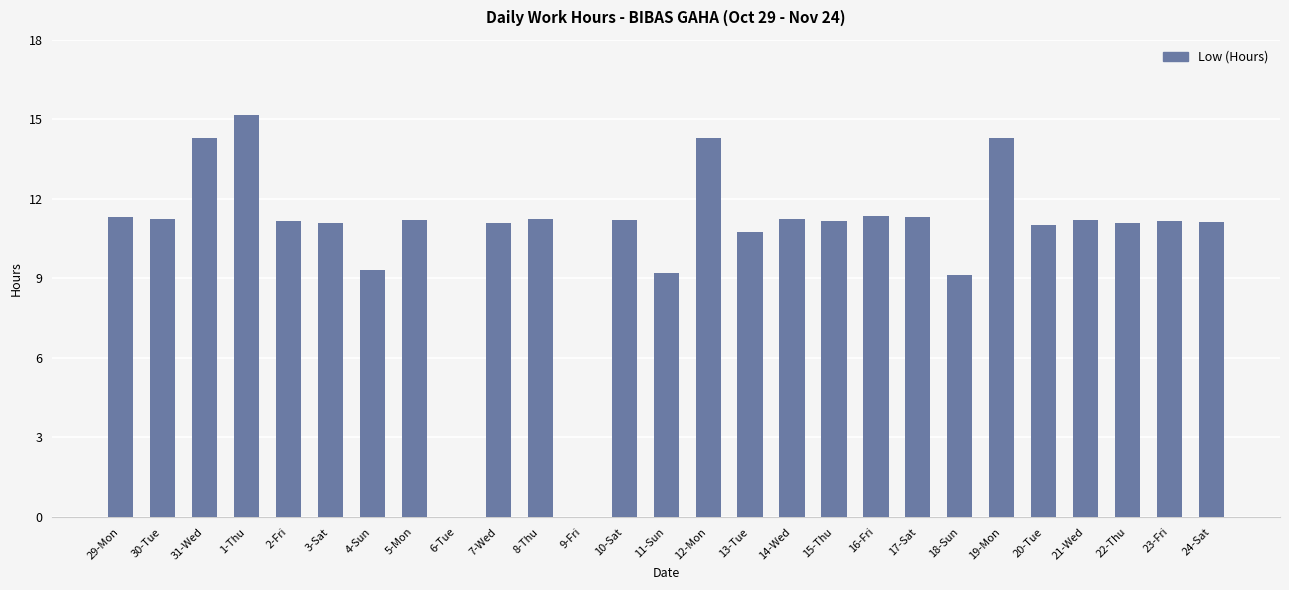

At which label does the data first exceed 11?

29-Mon